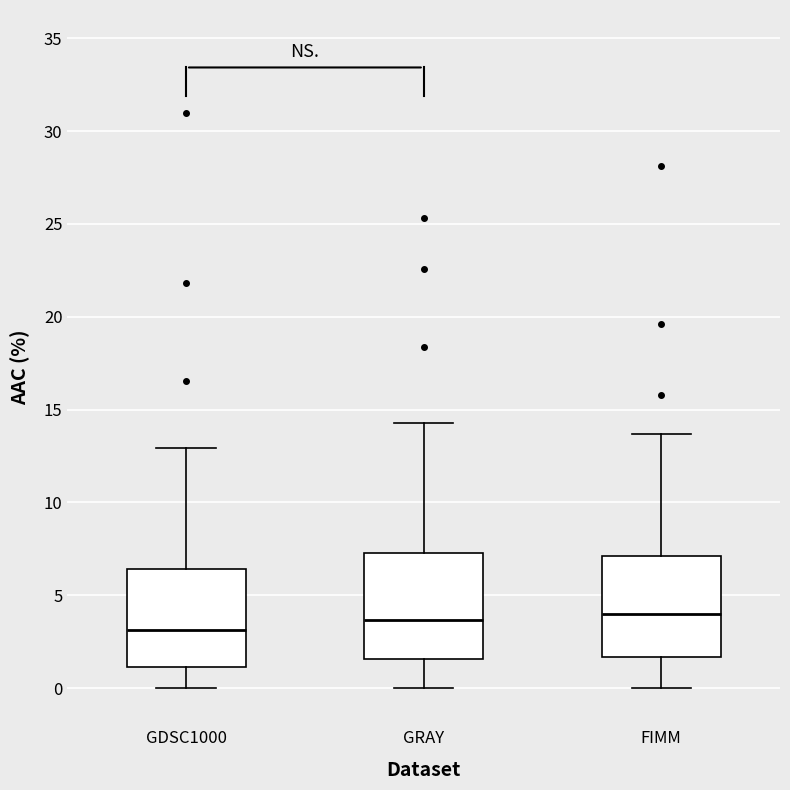

Reading left to right, read every box against the y-axis: the position of its median line, the range the box covers, and the ends of its whiskers. The values are not printed on the chart, so give them approximately, as read against the axis.

GDSC1000: median 3.0, box 1.0 to 6.5, whiskers 0.0 to 13.0
GRAY: median 3.5, box 1.5 to 7.5, whiskers 0.0 to 14.5
FIMM: median 4.0, box 1.5 to 7.0, whiskers 0.0 to 13.5